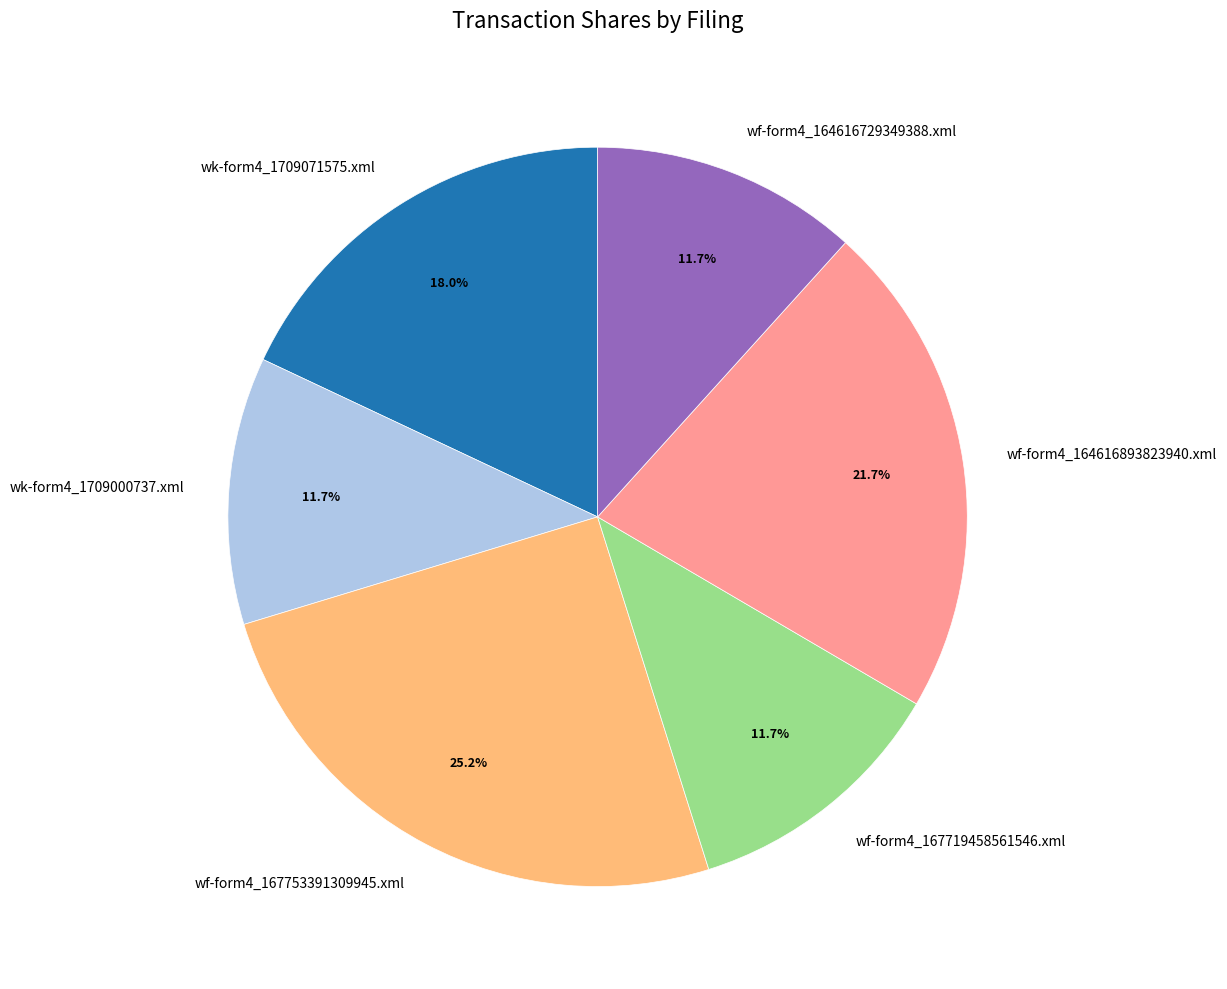

To the nearest percent, what is the difference between the wf-form4_164616729349388.xml and wk-form4_1709071575.xml slice percentages?

6%